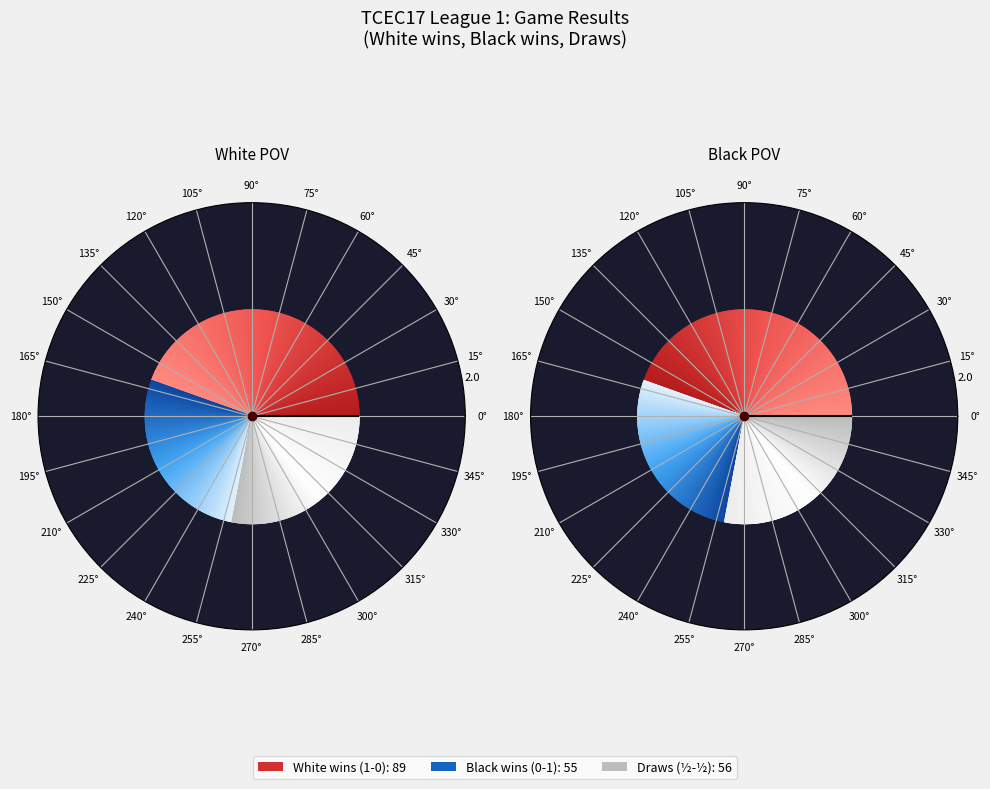

To the nearest percent, what is the combined percentage of 0-1 and 1-0?

72%